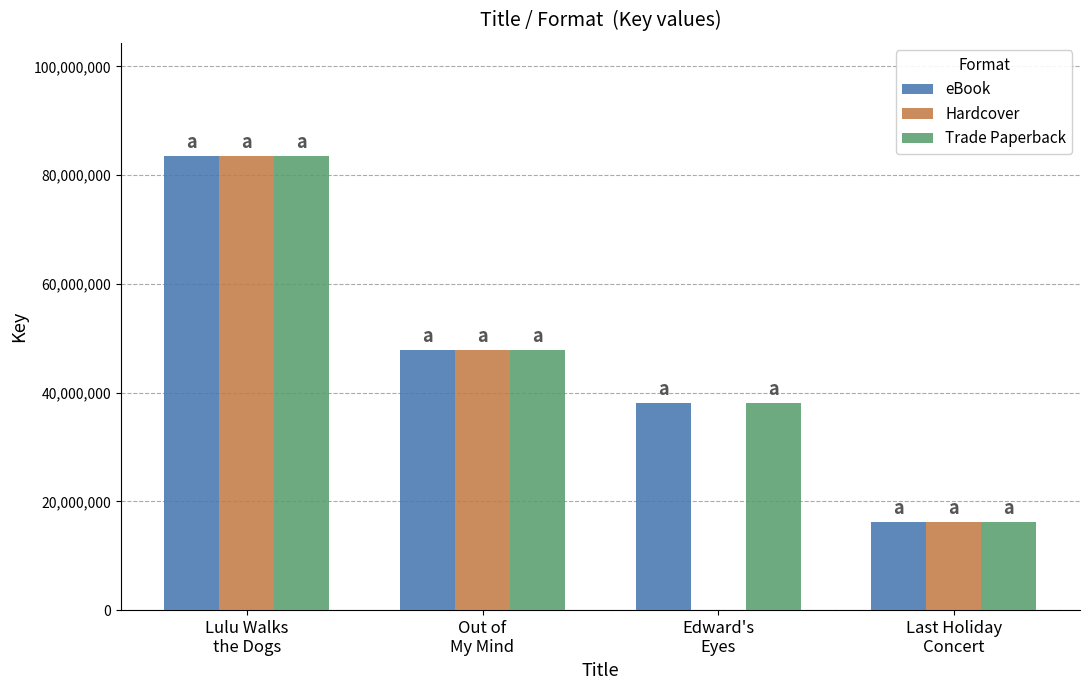

Which category has the highest value in the Hardcover series?

Lulu Walks
the Dogs